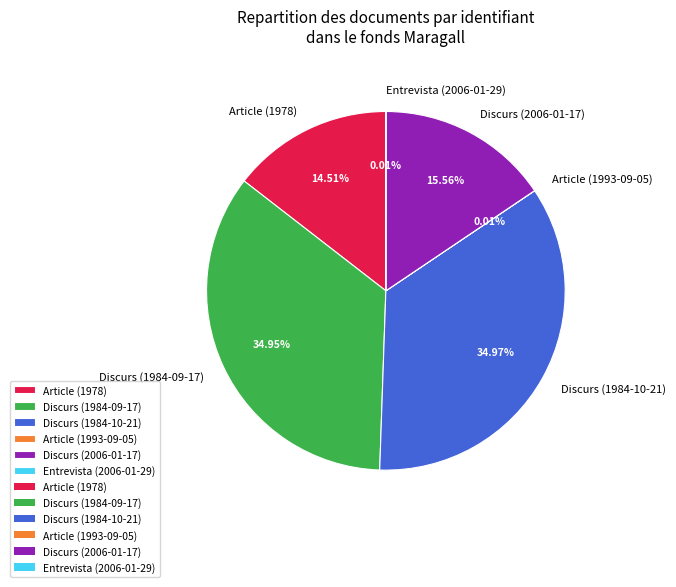

Does any single category account for the majority?

No